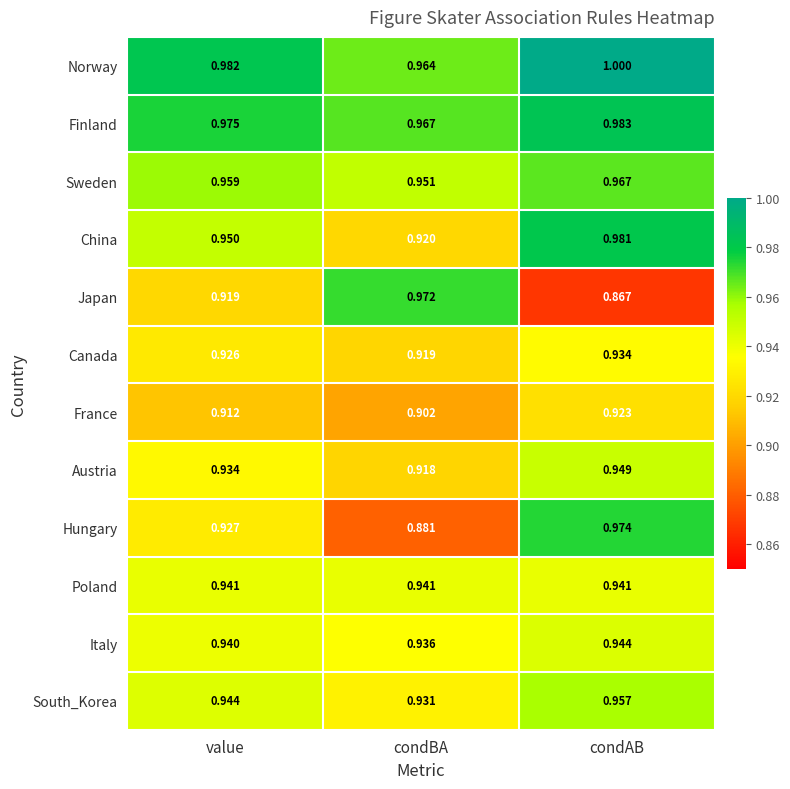

Which category has the lowest value across all series?

condAB